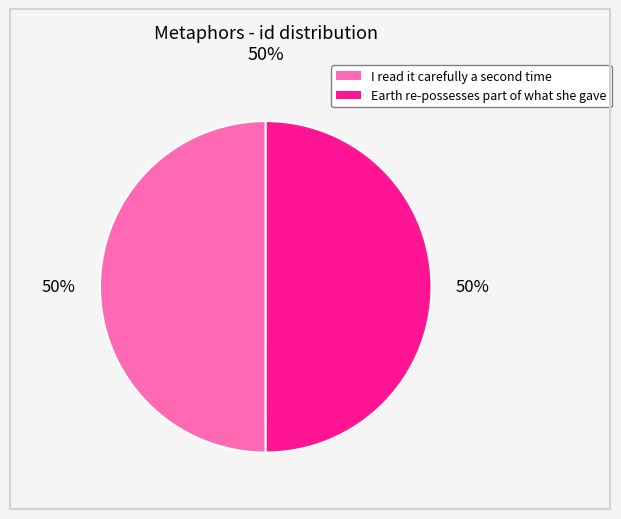

The Earth re-possesses part of what she gave slice represents 50% of the pie. True or false?

True